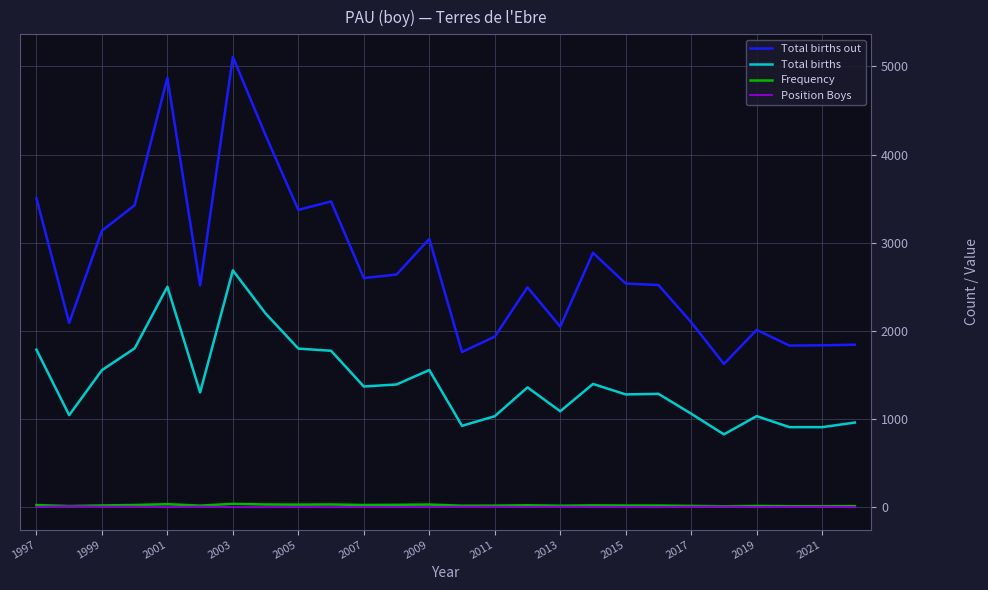

Which series has the widest spread of values?

Total births out